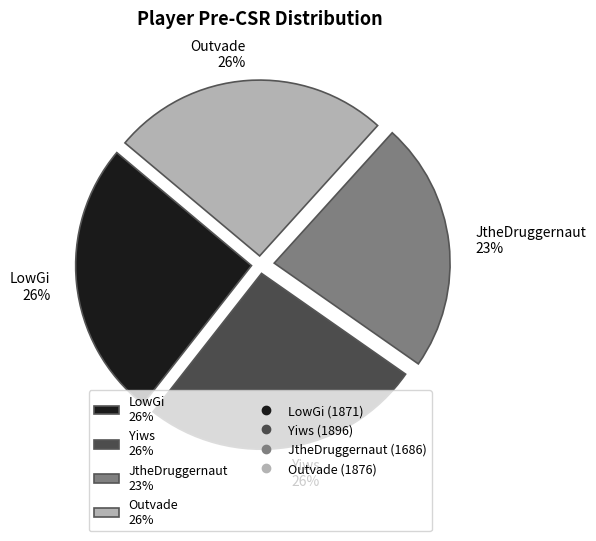

True or false: JtheDruggernaut accounts for 33% of the total.

False